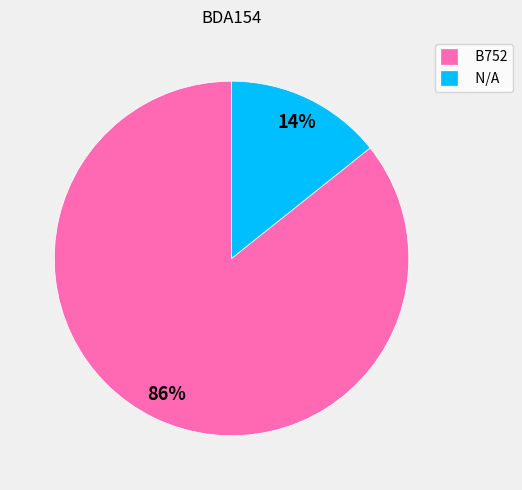

Rank the categories by value from lowest to highest.

N/A, B752